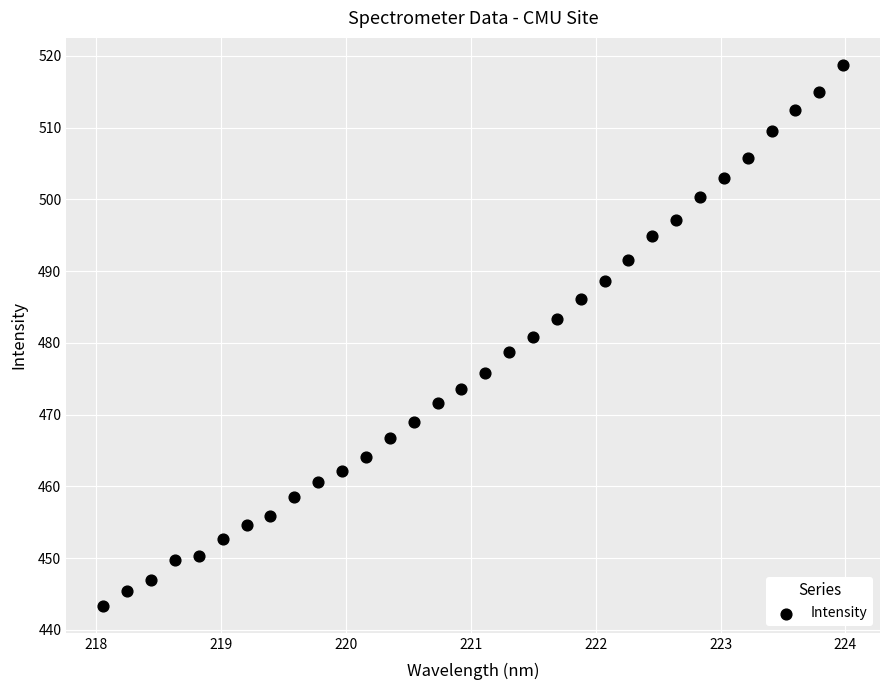

What is the range of X values (max minus min)?

5.9